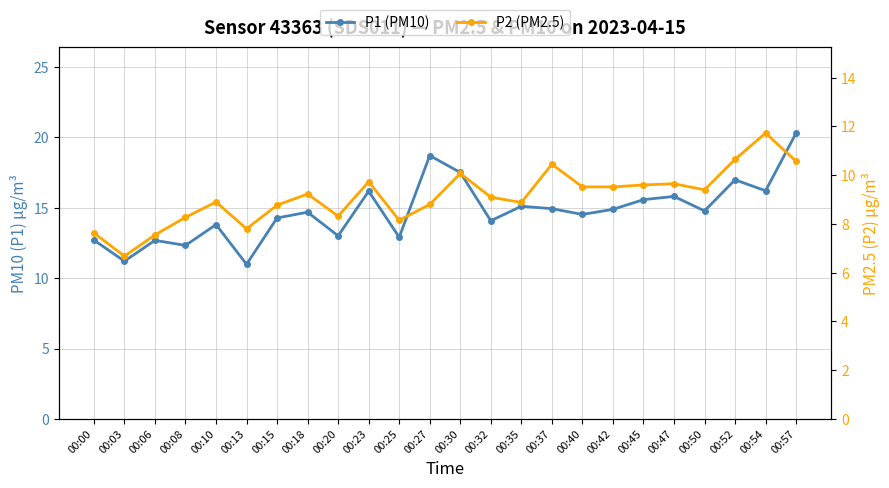

True or false: P1 (PM10) has more than 0 points higher than both neighbors.

True